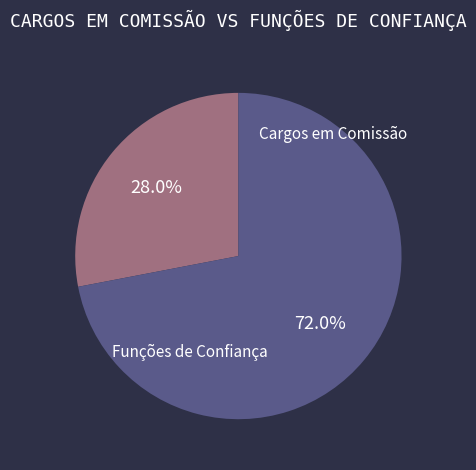

Which has a higher value, Funções de Confiança or Cargos em Comissão?

Funções de Confiança